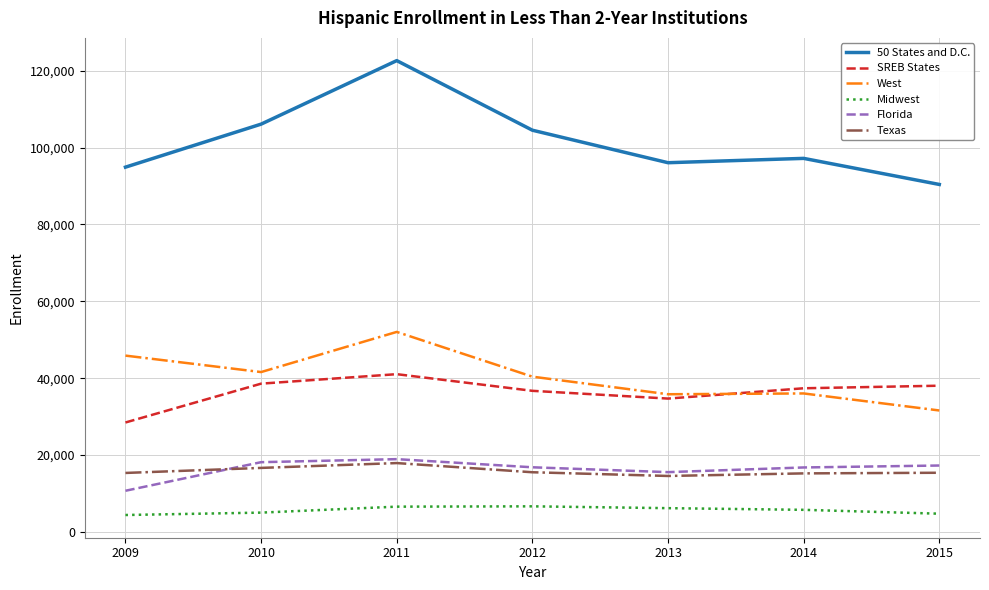

At which category is the sum across all series the highest?

2011